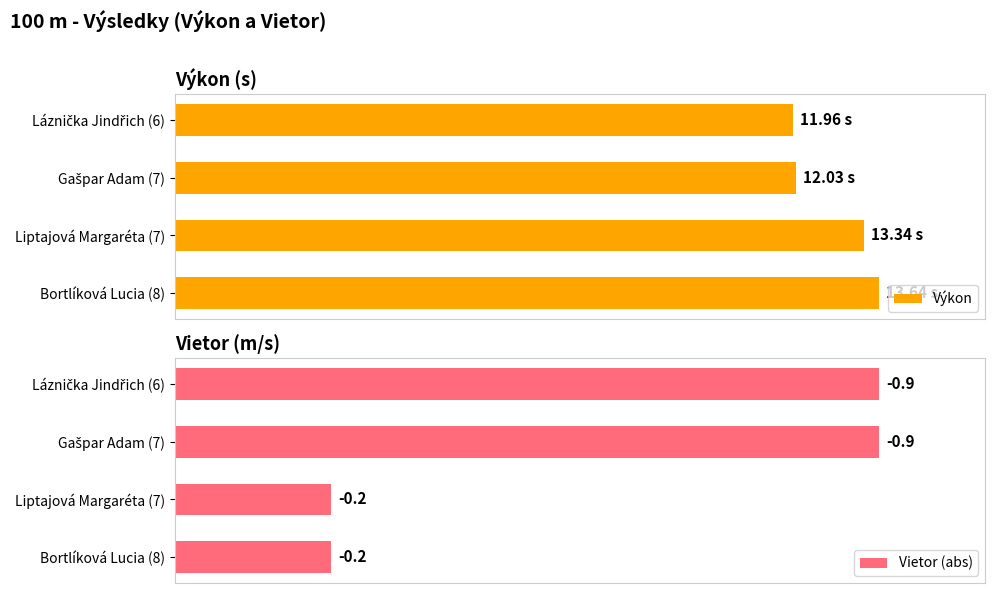

What are all the series names shown in the legend?

Výkon, Vietor (abs)